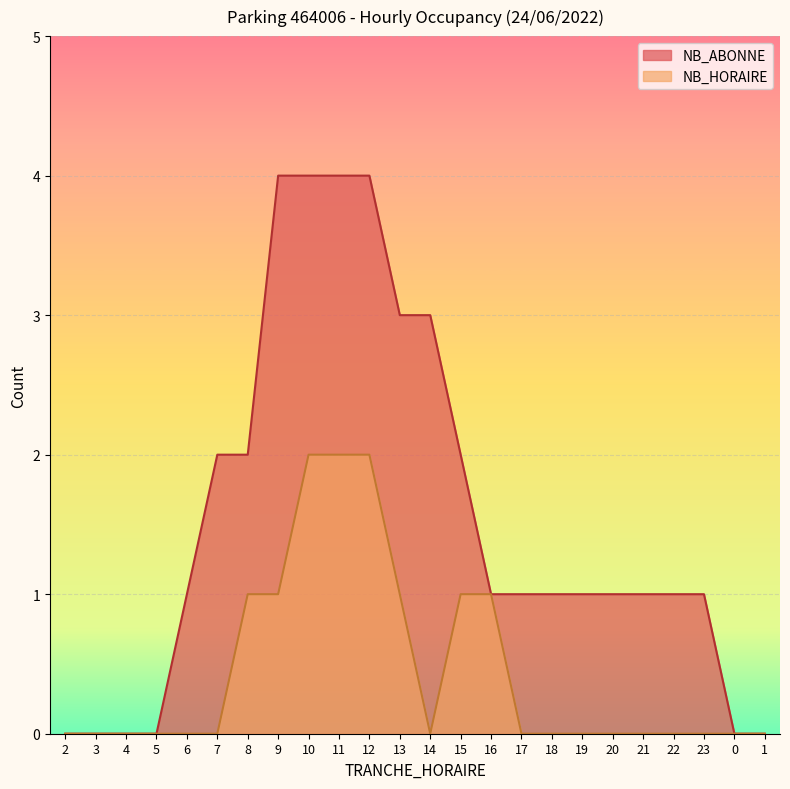

Does the chart display data point markers on the line(s)?

No